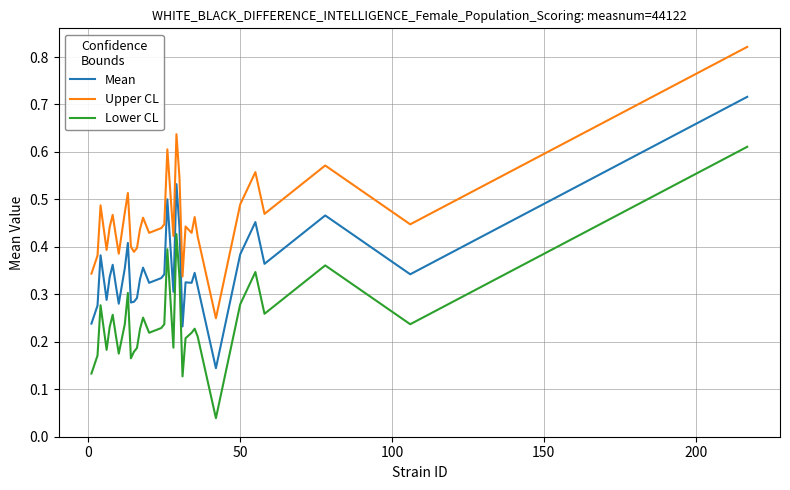

List the series in order of their overall mean, highest first.

Upper CL, Mean, Lower CL